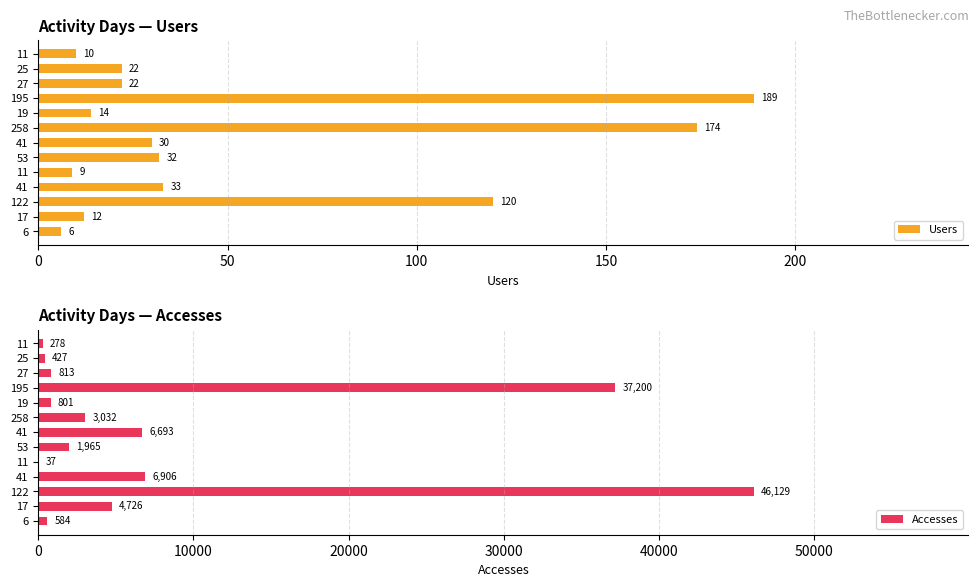

How many bars are there in each group?

2